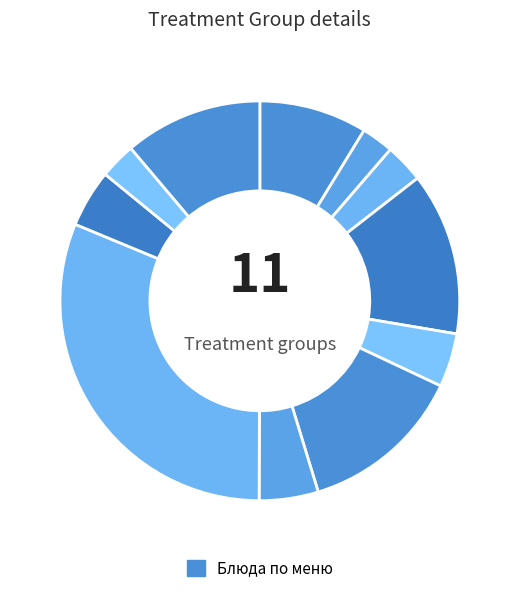

How many slices are in this pie chart?

11